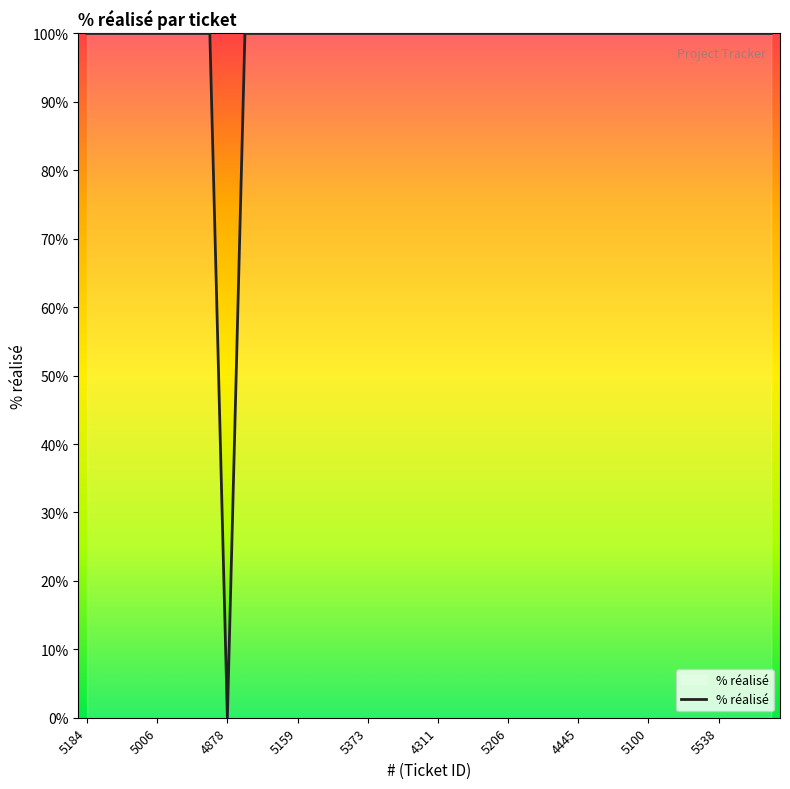

What is the maximum value shown in the chart?

100